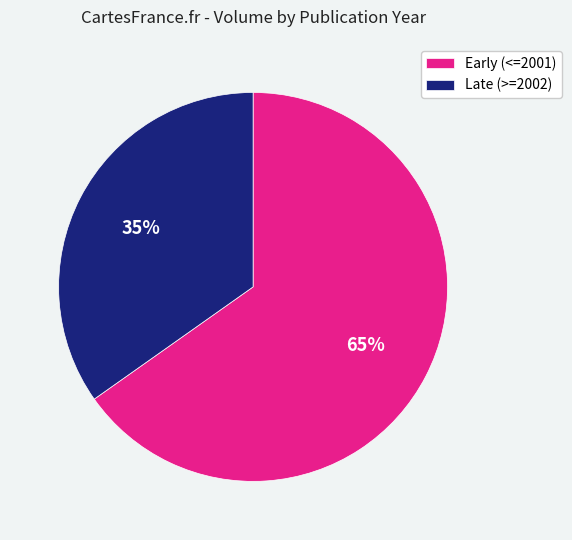

Between Late (>=2002) and Early (<=2001), which is larger?

Early (<=2001)